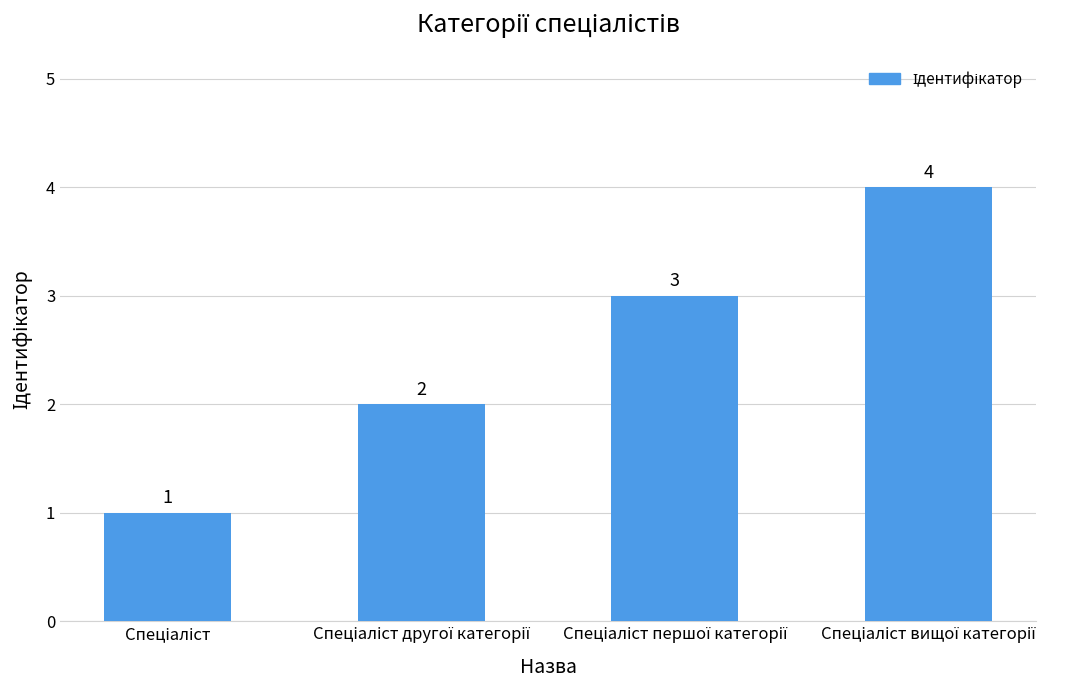

Count the values in the range 2 to 4.

3